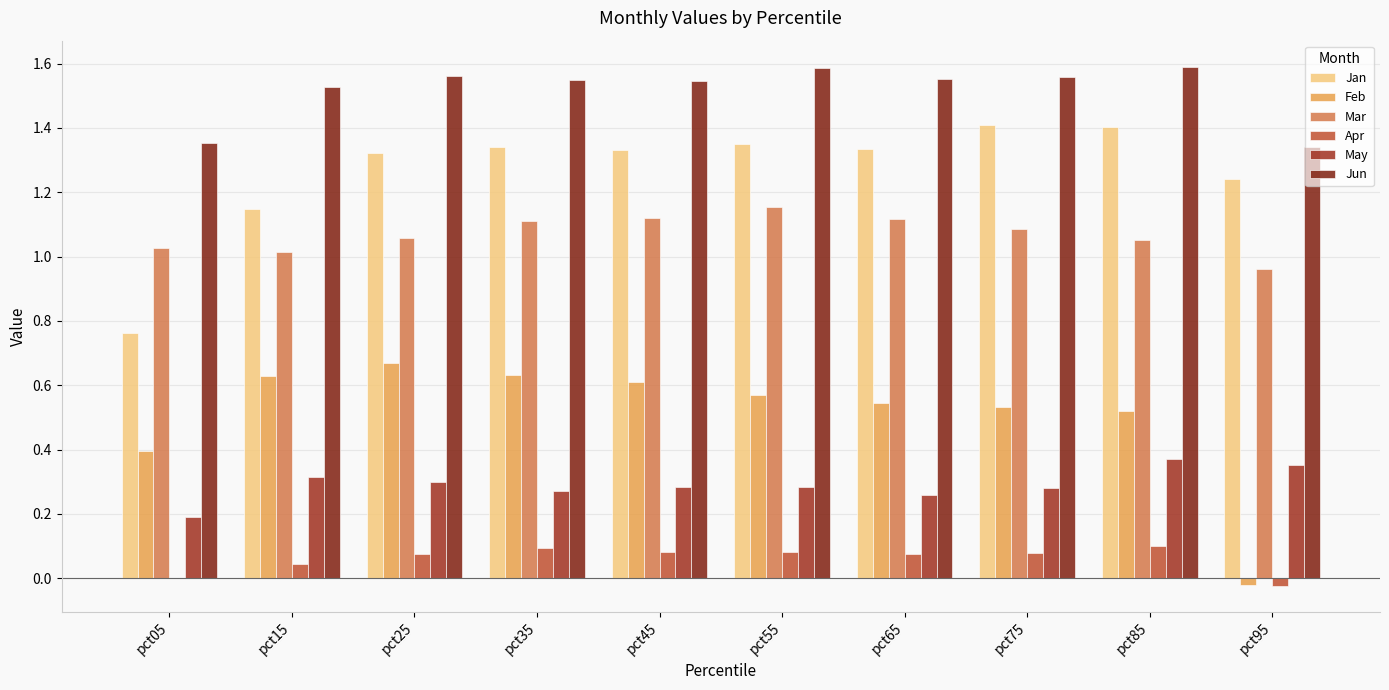

What is the value of the Mar bar at the 2nd from the left?

1.0